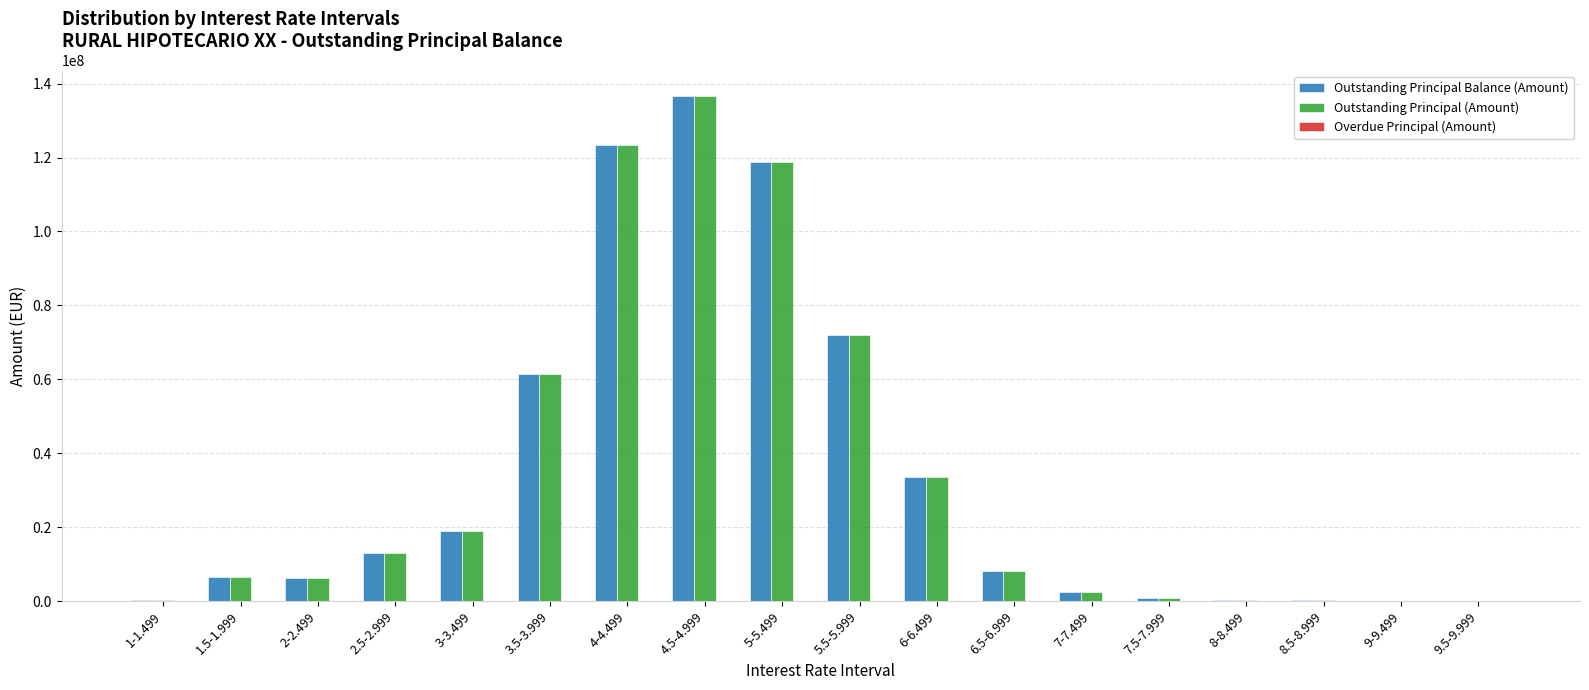

The value of Outstanding Principal (Amount) at 4-4.499 is 123456633.1. True or false?

True